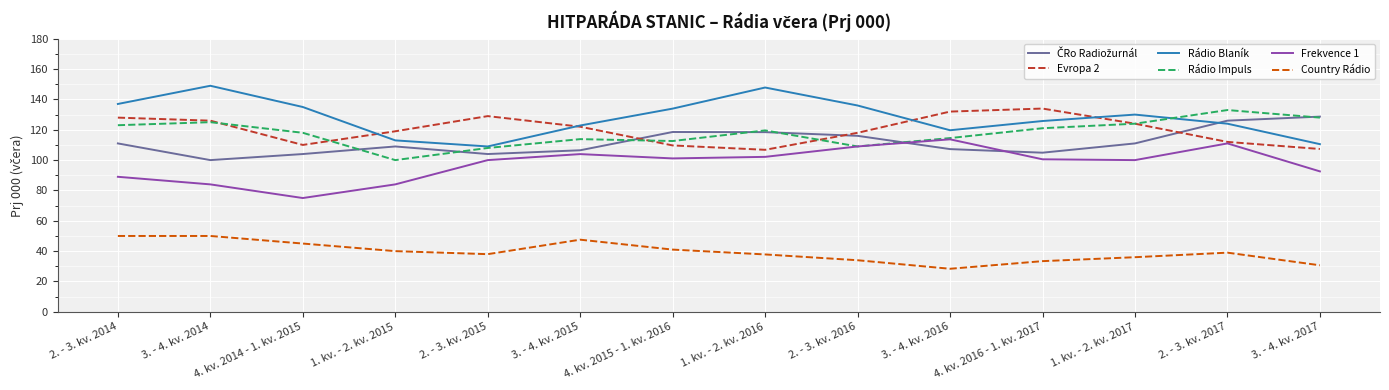

Is it true that Country Rádio equals 19.6 at 1. kv. - 2. kv. 2016?

False